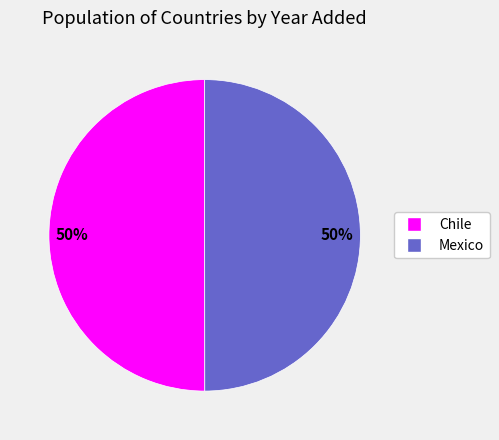

Do Mexico and Chile together represent more than half of the pie?

Yes